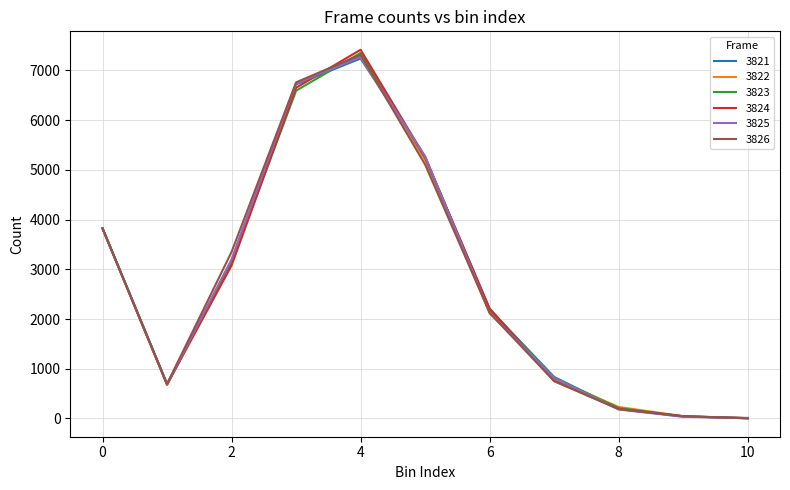

What is the maximum value shown in the chart?

7417